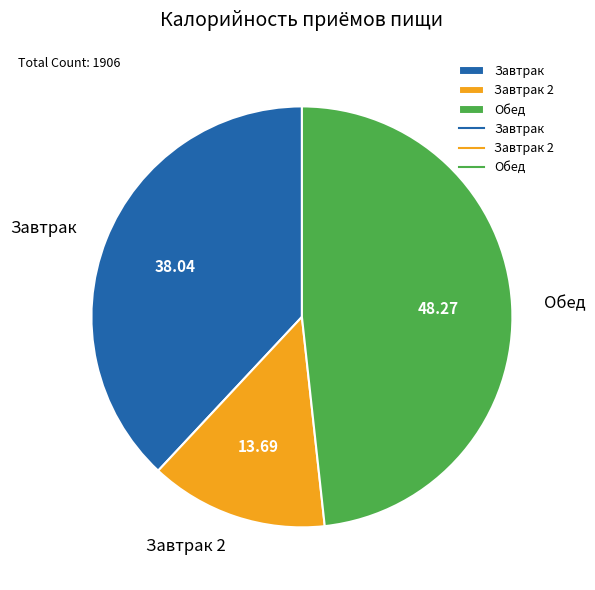

Rank the categories by value from lowest to highest.

Завтрак 2, Завтрак, Обед